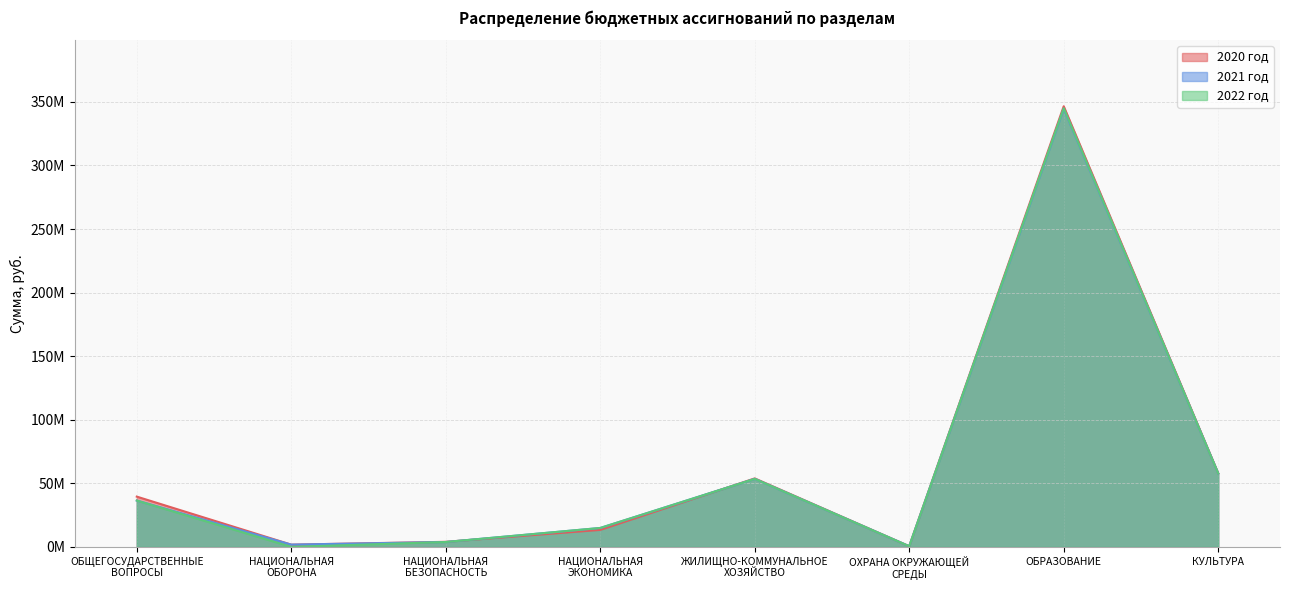

What is the average value of the 2022 год series?

63998601.4